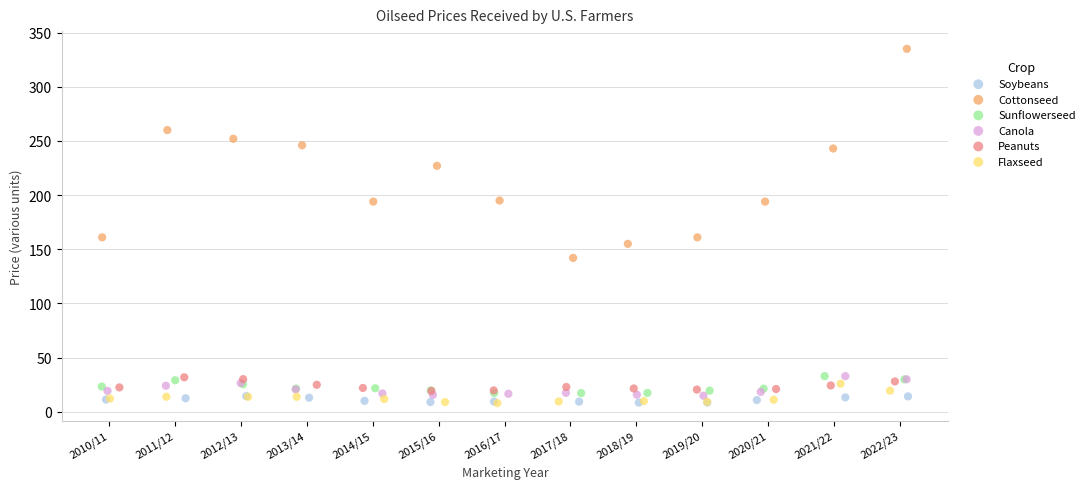

Which series has the widest spread of Y values?

Cottonseed